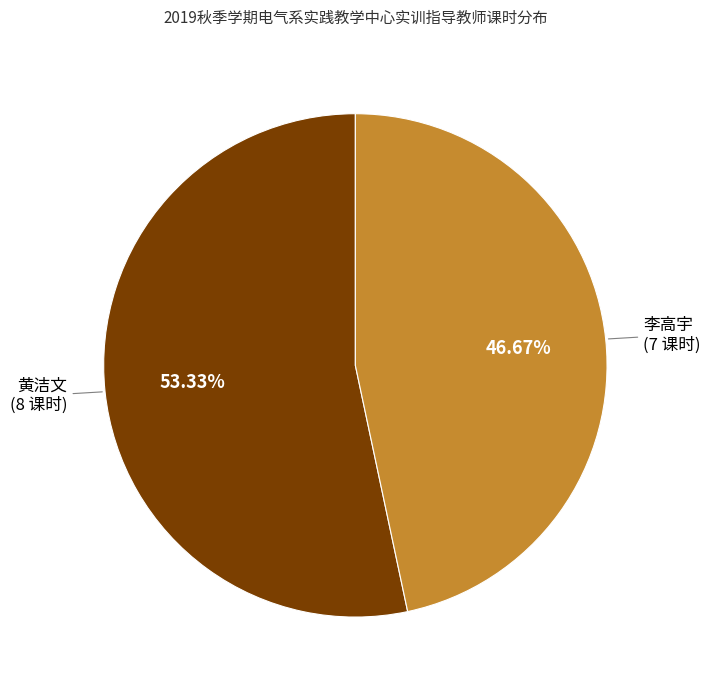

Which slice is the largest?

黄洁文